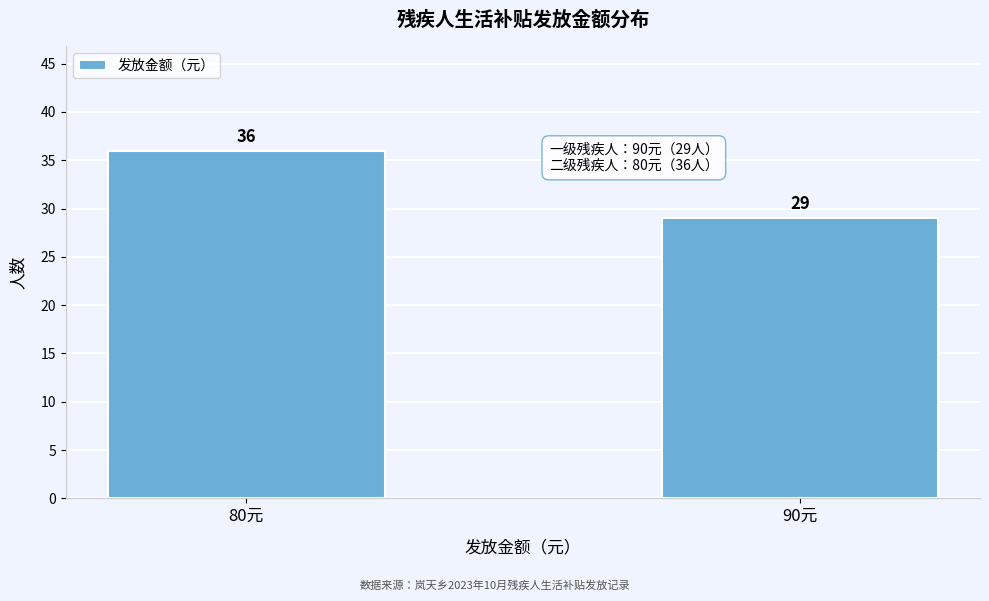

Reading right to left, list all the values displayed in this chart.

29	36